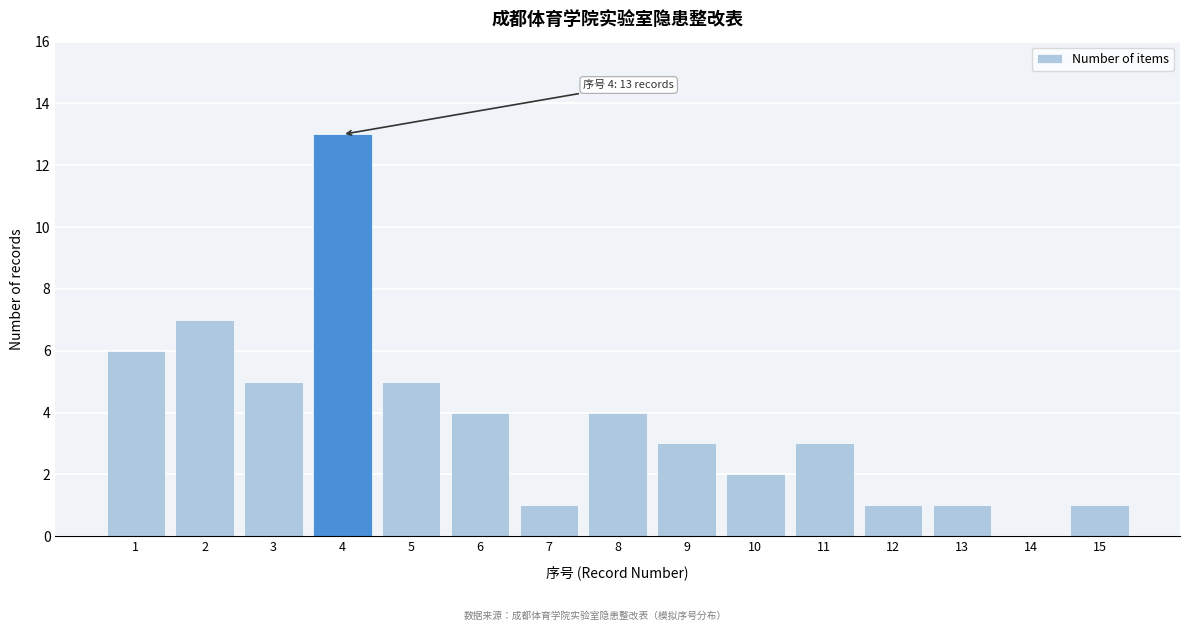

Reading left to right, transcribe all the data shown in this chart.

1=6	2=7	3=5	4=13	5=5	6=4	7=1	8=4	9=3	10=2	11=3	12=1	13=1	14=0	15=1